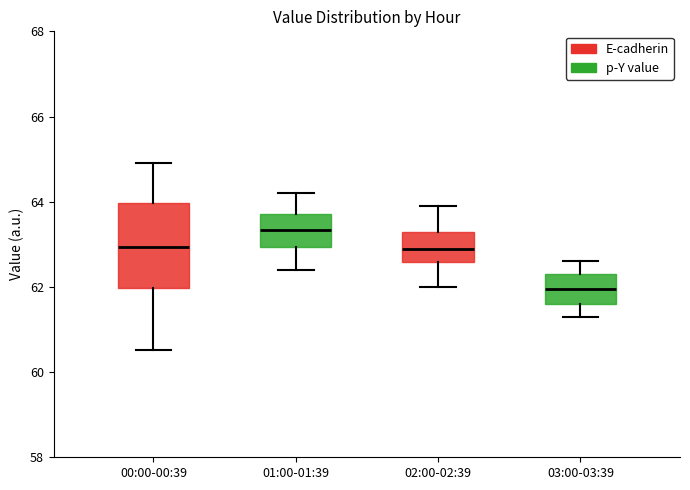

Reading left to right, transcribe this box plot: for each box, give where its median line is, the range the box spans, and where its two whiskers end, as read against the y-axis. The values are not printed on the chart, so give them approximately, as read against the axis.

00:00-00:39: median 63.0, box 62.0 to 64.0, whiskers 60.6 to 65.0
01:00-01:39: median 63.4, box 63.0 to 63.8, whiskers 62.4 to 64.2
02:00-02:39: median 63.0, box 62.6 to 63.4, whiskers 62.0 to 64.0
03:00-03:39: median 62.0, box 61.6 to 62.4, whiskers 61.4 to 62.6